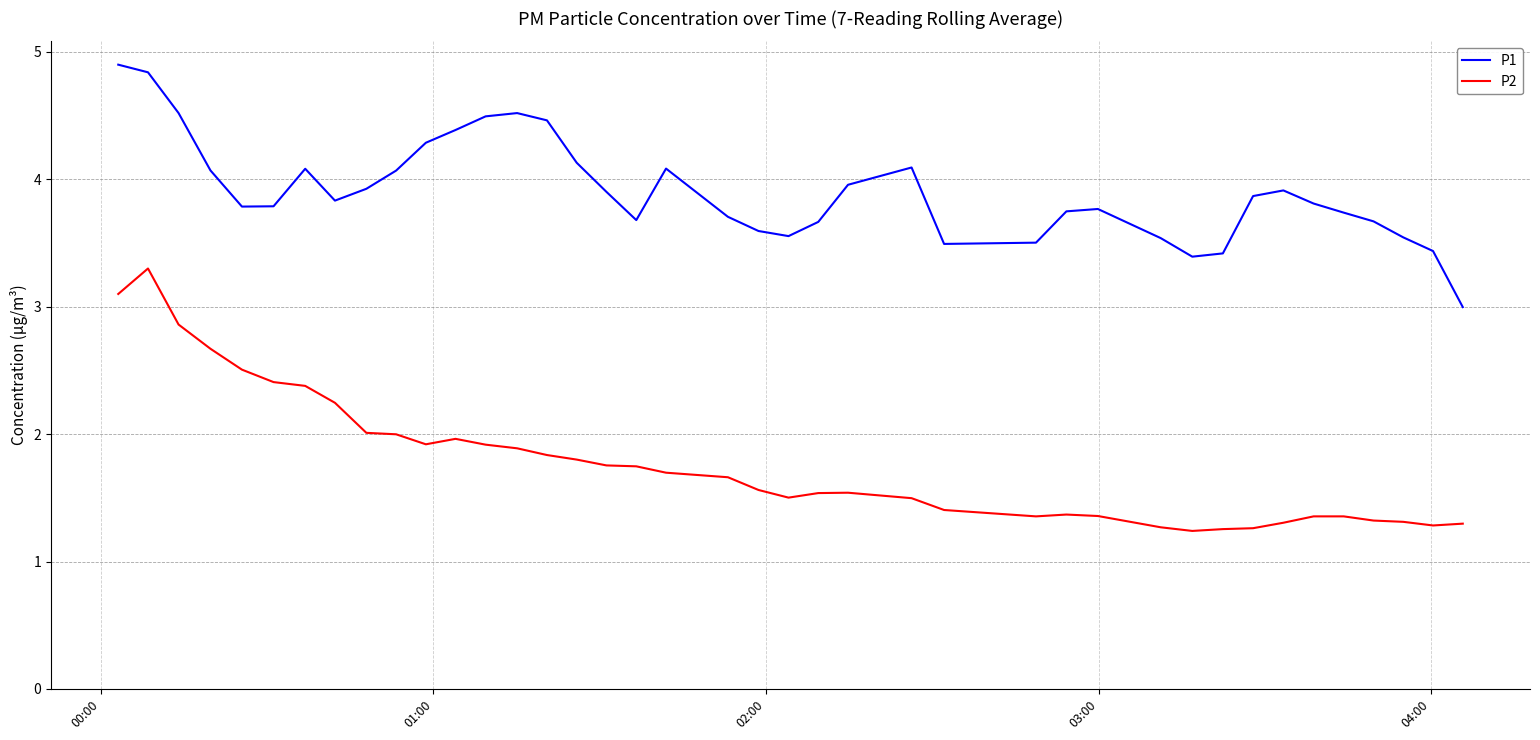

What is the average value of the P1 series?

3.9